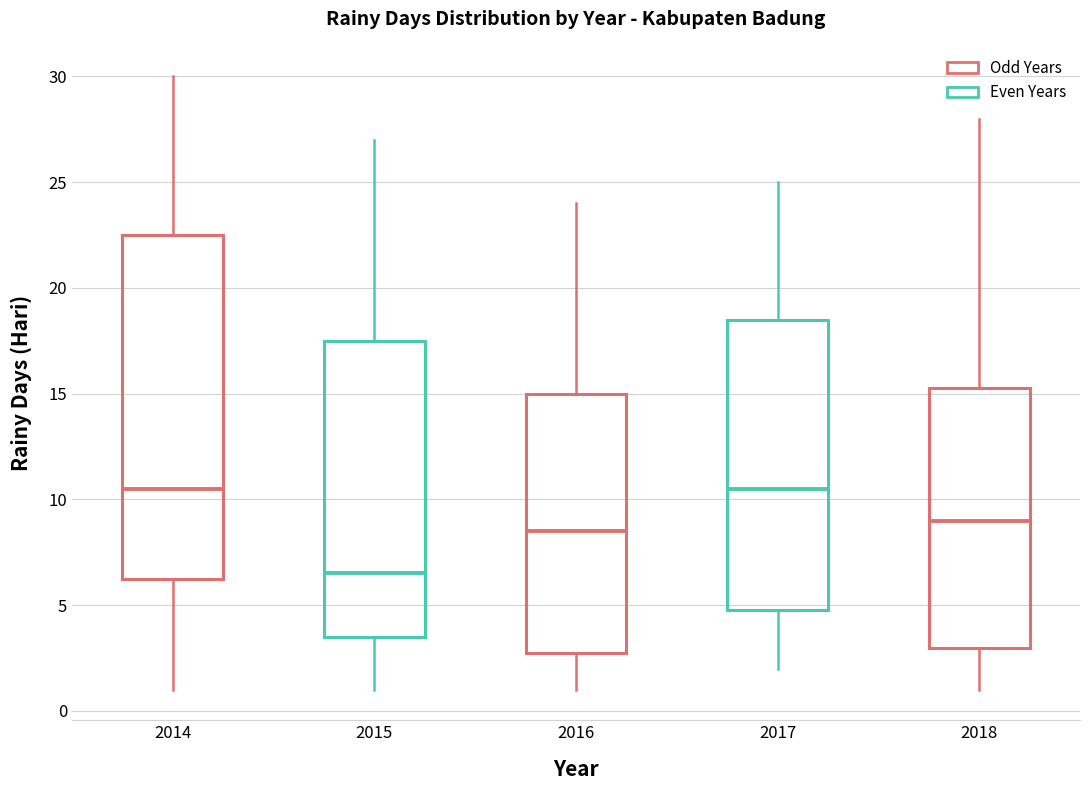

Reading left to right, read every box against the y-axis: the position of its median line, the range the box covers, and the ends of its whiskers. The values are not printed on the chart, so give them approximately, as read against the axis.

2014: median 10.5, box 6.5 to 22.5, whiskers 1.0 to 30.0
2015: median 6.5, box 3.5 to 17.5, whiskers 1.0 to 27.0
2016: median 8.5, box 3.0 to 15.0, whiskers 1.0 to 24.0
2017: median 10.5, box 5.0 to 18.5, whiskers 2.0 to 25.0
2018: median 9.0, box 3.0 to 15.5, whiskers 1.0 to 28.0